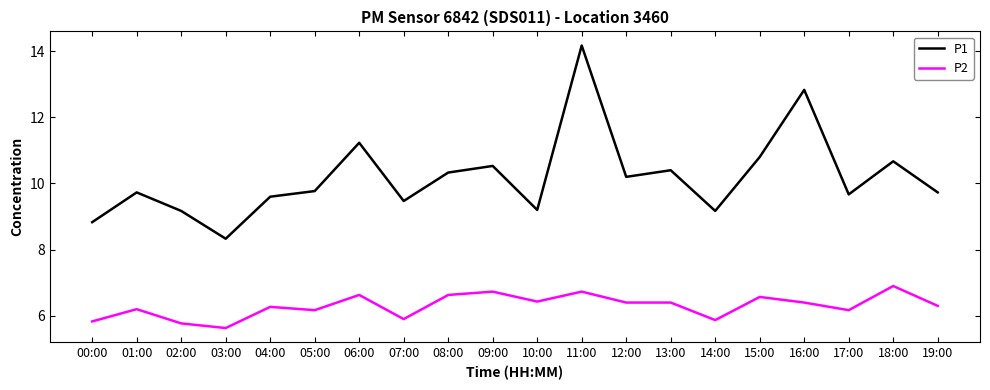

At which category does P1 reach its first local peak?

01:00